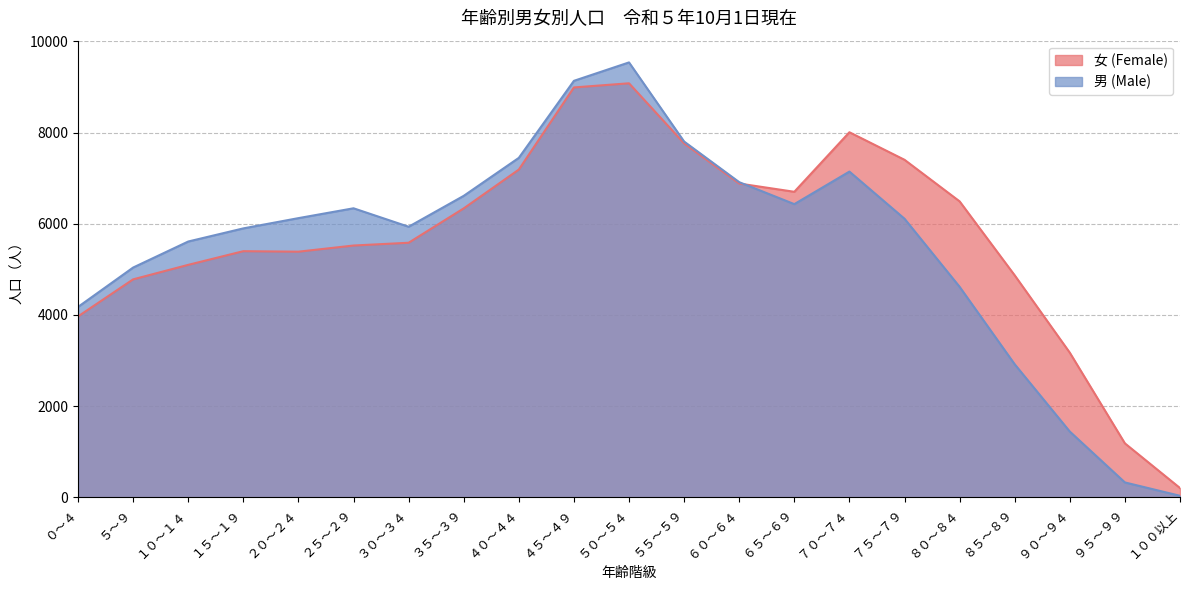

What is the label of the 6th point from the right?

７５～７９